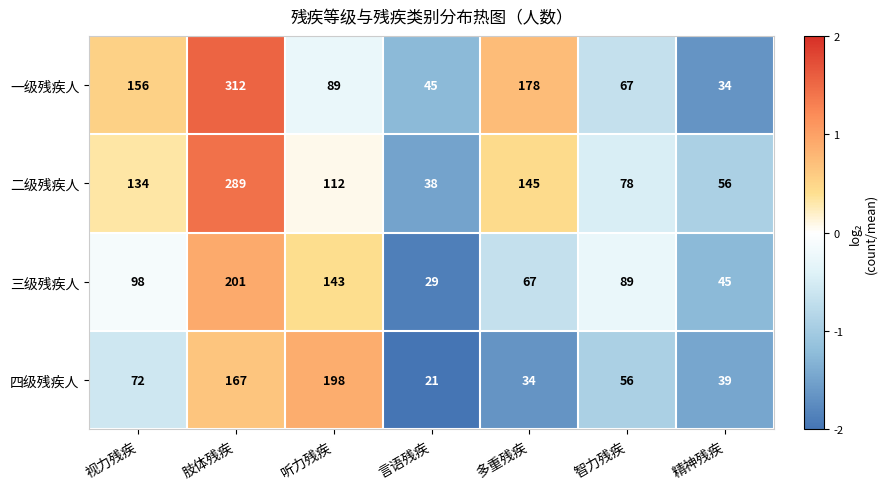

The 二级残疾人 series shows 38 at 言语残疾. True or false?

True